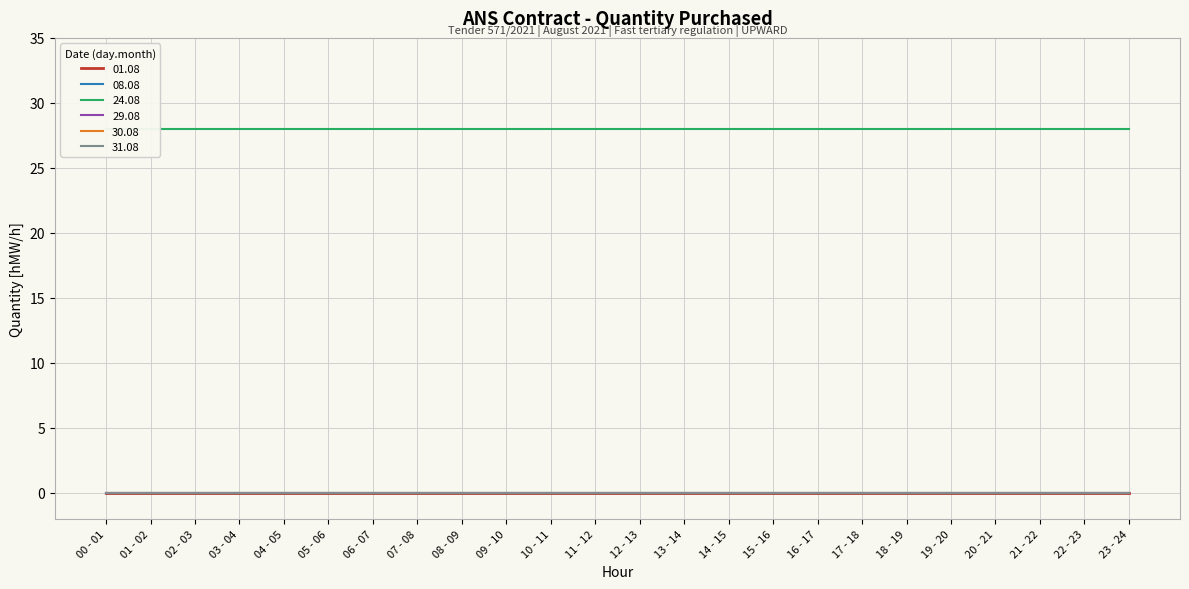

At how many categories does at least one series exceed 18?

24